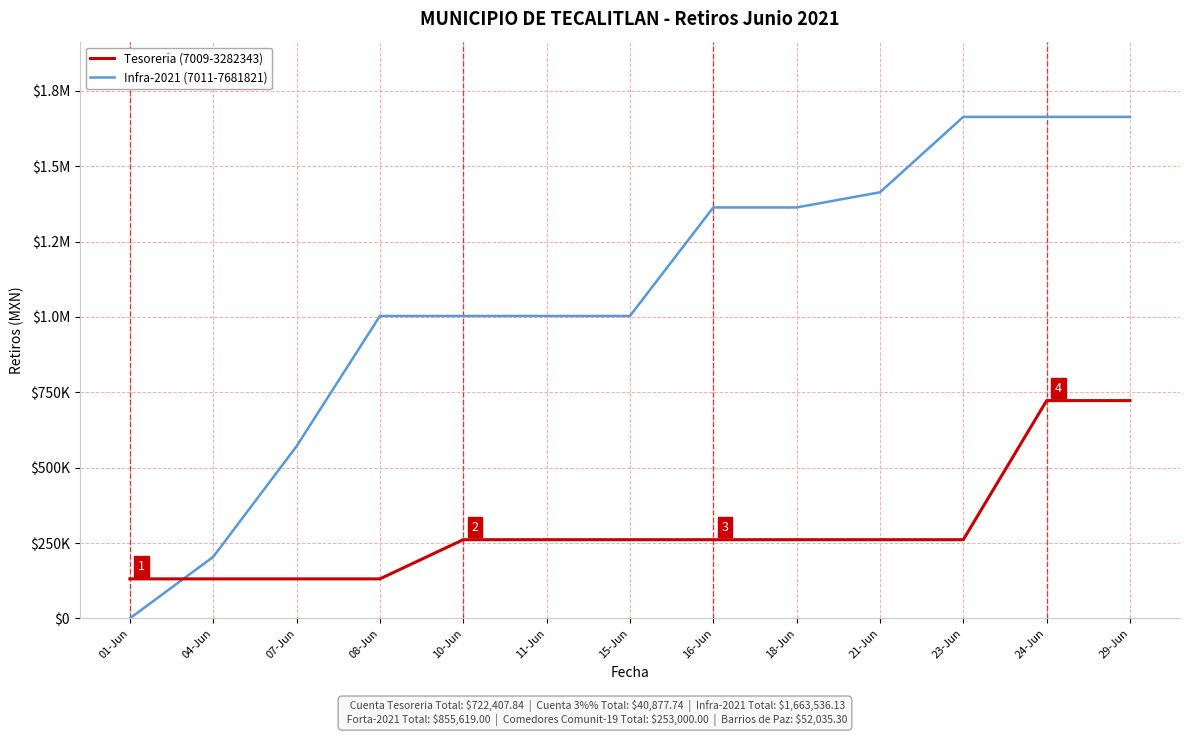

The value of Tesoreria (7009-3282343) at 21-Jun is 363532.3. True or false?

False